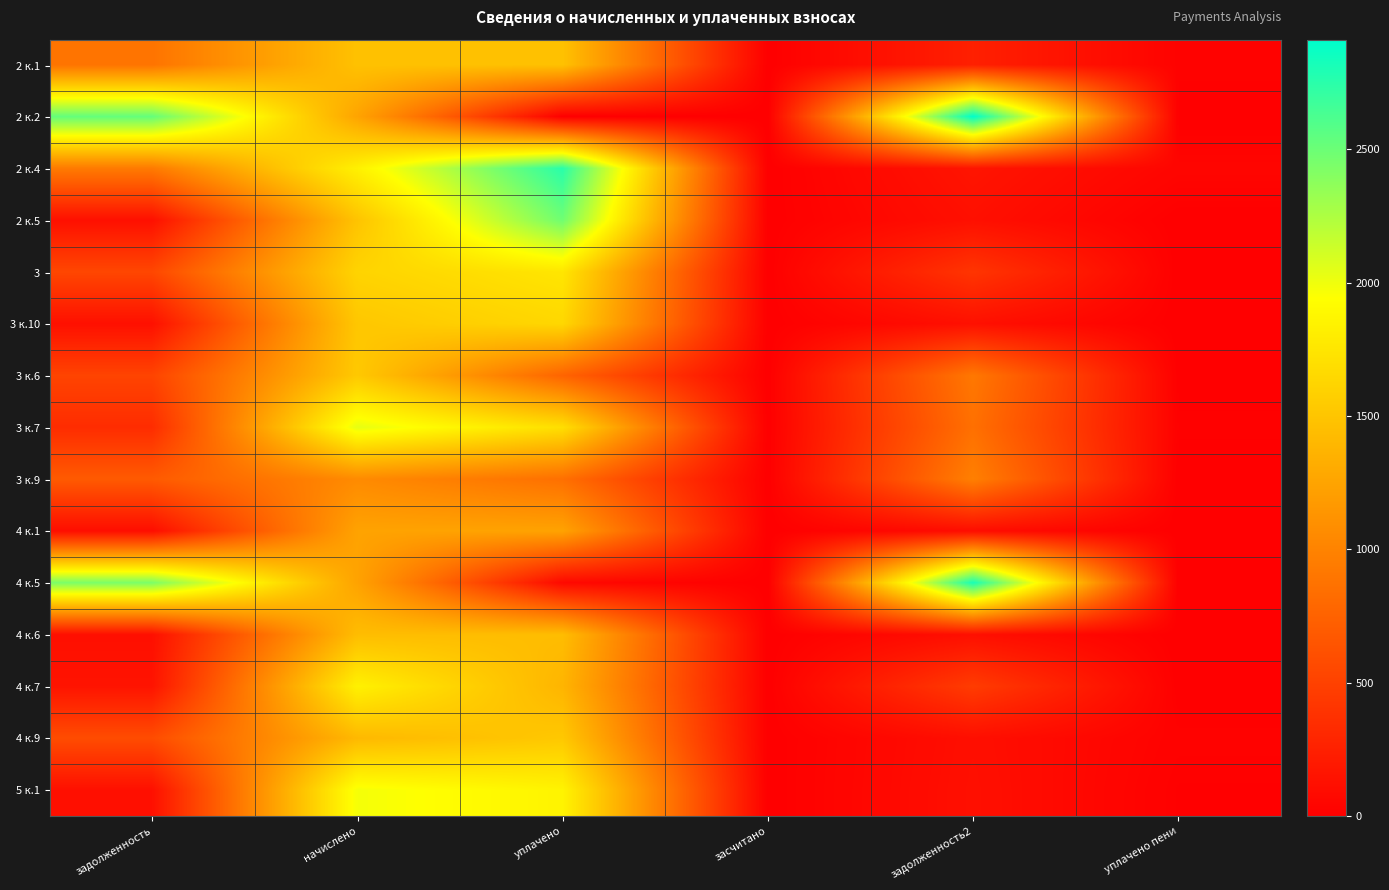

Between начислено and засчитано, which is larger?

начислено